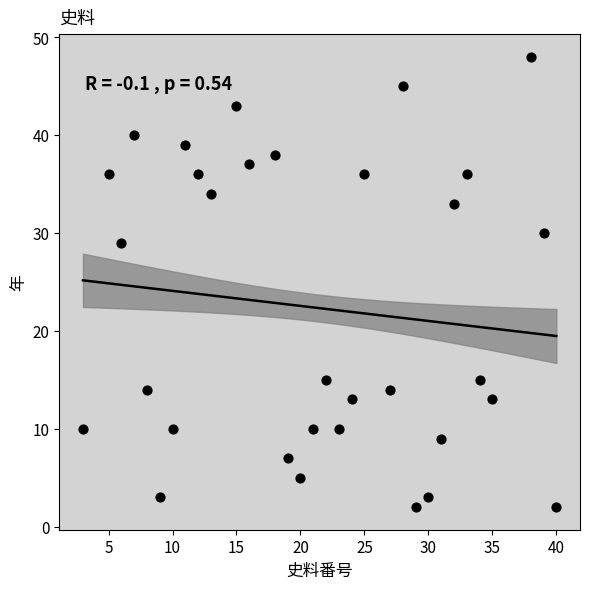

What Y value in the scatter plot is closest to 25?

29